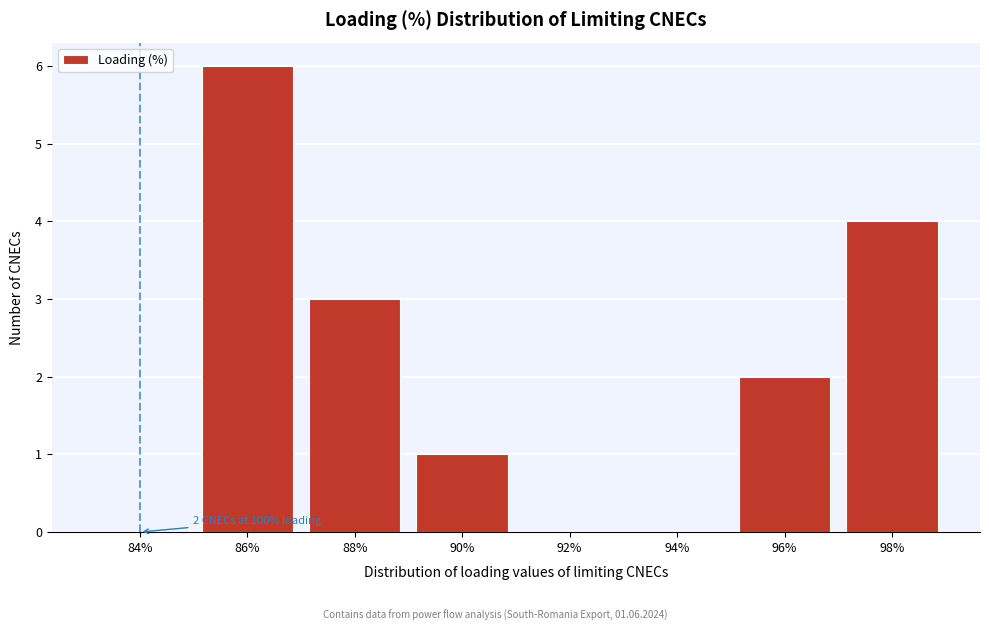

Reading left to right, extract all data points from this chart.

84%=0	86%=6	88%=3	90%=1	92%=0	94%=0	96%=2	98%=4